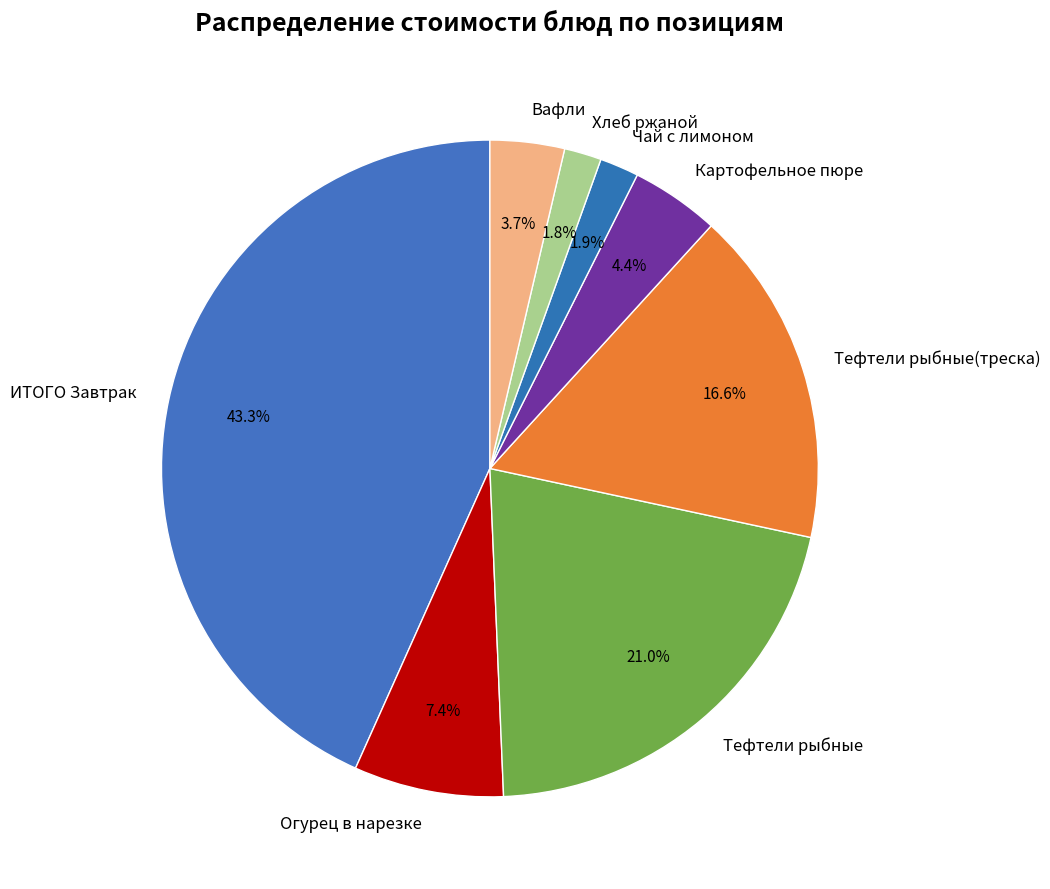

To the nearest percent, what is the difference between the ИТОГО Завтрак and Вафли slice percentages?

40%